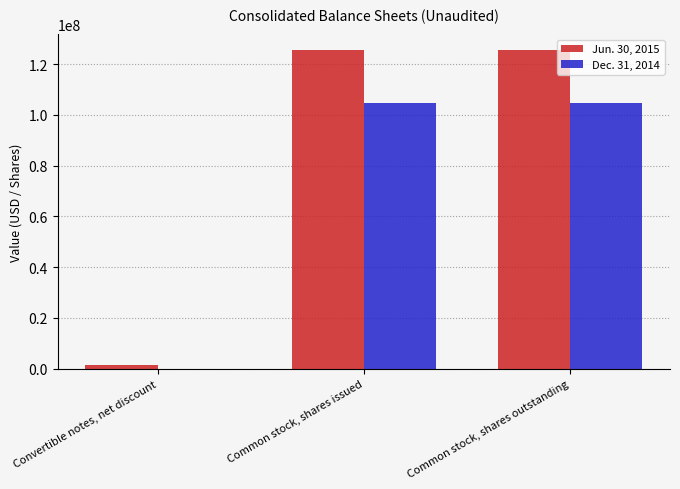

How many distinct data groups are displayed?

2